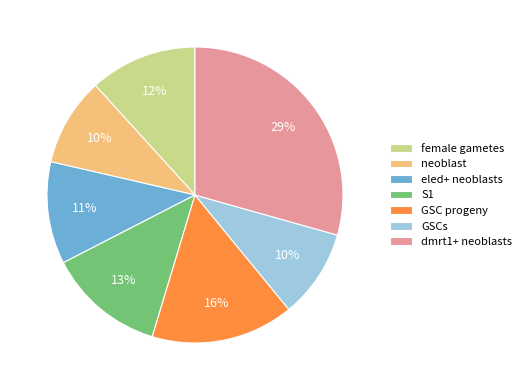

To the nearest percent, what is the average slice percentage?

14%